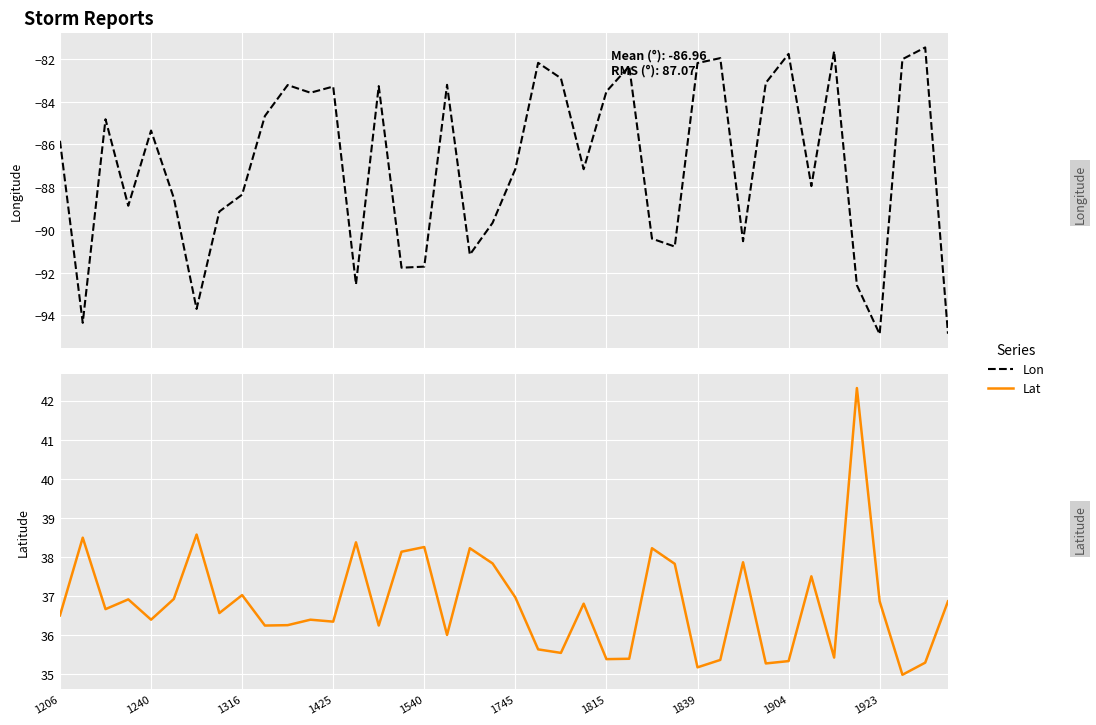

What is the spread (max minus min) of values at 17?

119.2